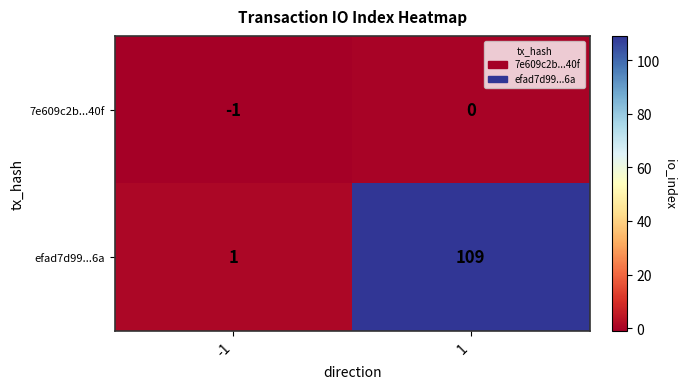

What is the spread (max minus min) of values at 1?

109